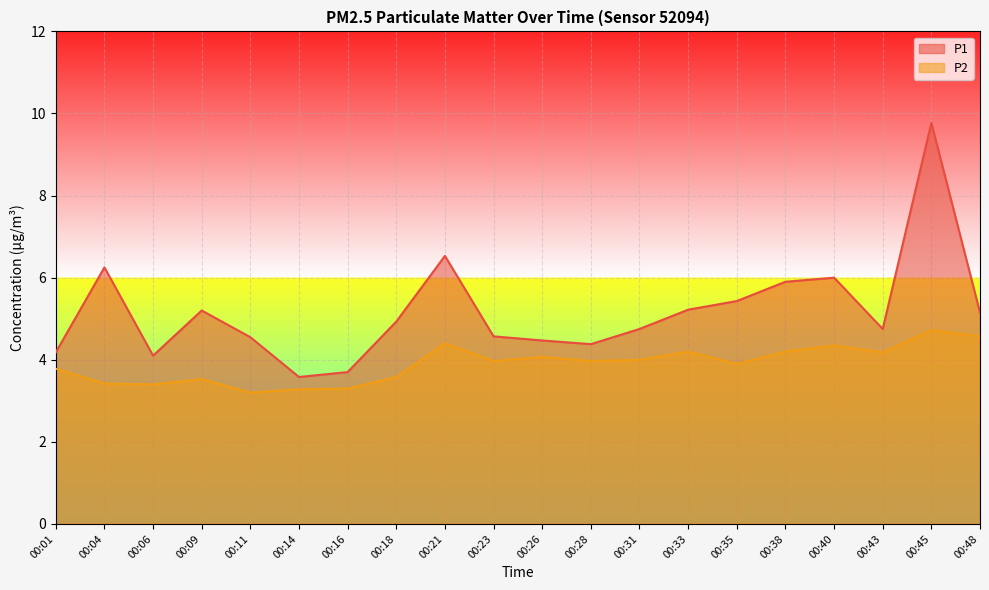

What is the average value of the P1 series?

5.2